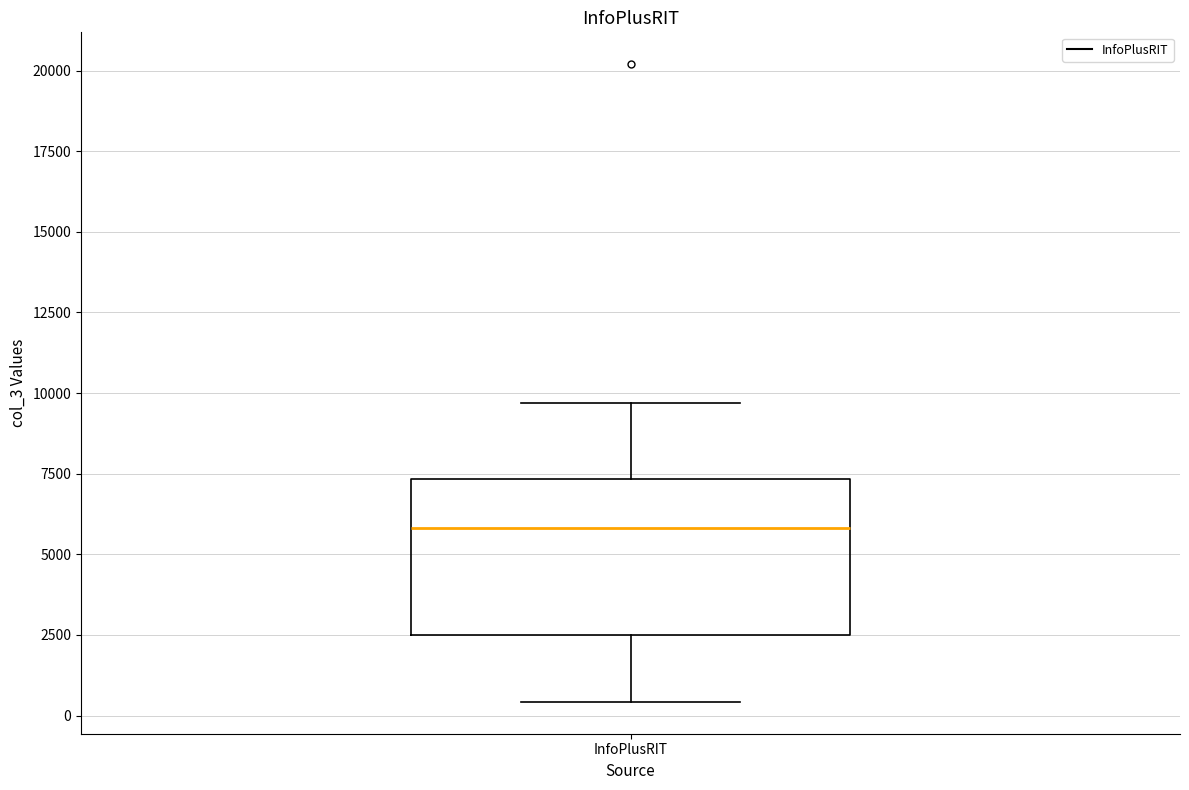

Transcribe this box plot: give where the median line is, the range the box spans, and where the two whiskers end, as read against the y-axis. The values are not printed on the chart, so give them approximately, as read against the axis.

median 6000, box 2500 to 7500, whiskers 500 to 9500